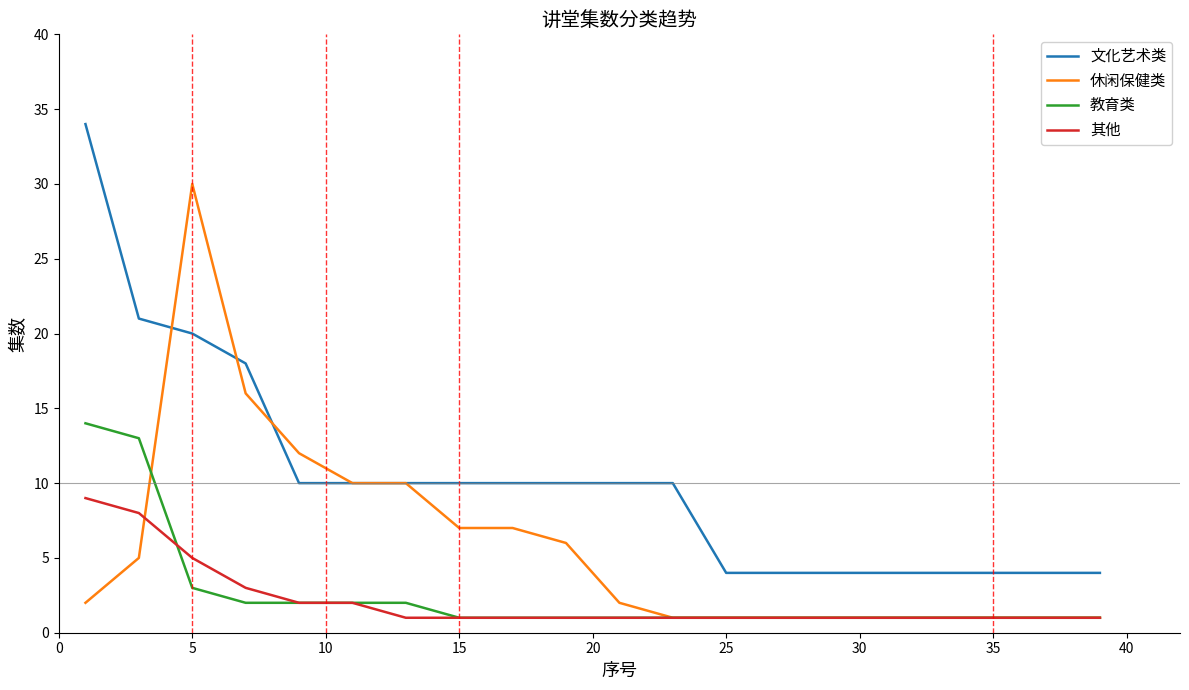

True or false: 其他 and 文化艺术类 cross at least once.

False